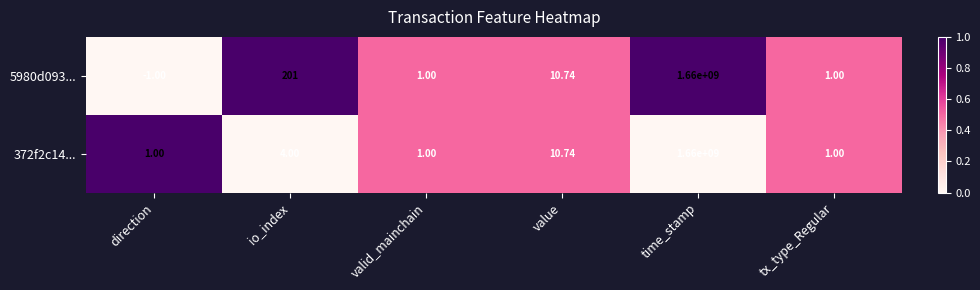

Where is 372f2c14... nearest to the value 830000000?

value